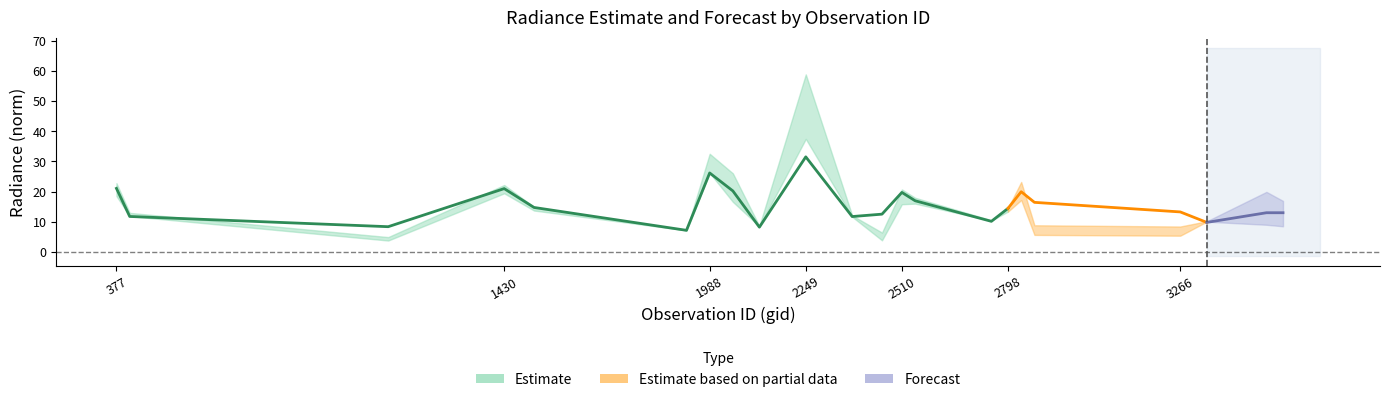

The value of dnbrad at 413 is 12.9. True or false?

True